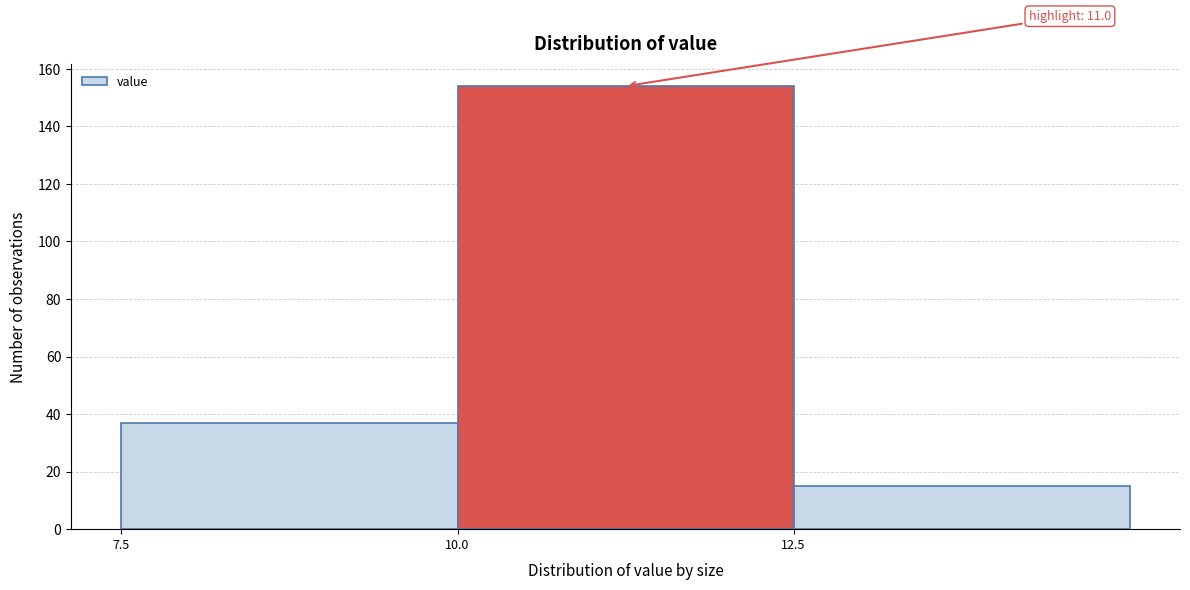

Which range on the x-axis has the tallest bar?

10.0 to 12.5